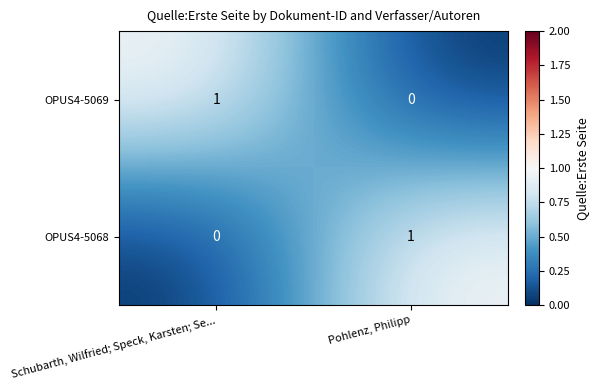

Rank the series at Pohlenz, Philipp from highest to lowest value.

OPUS4-5068, OPUS4-5069